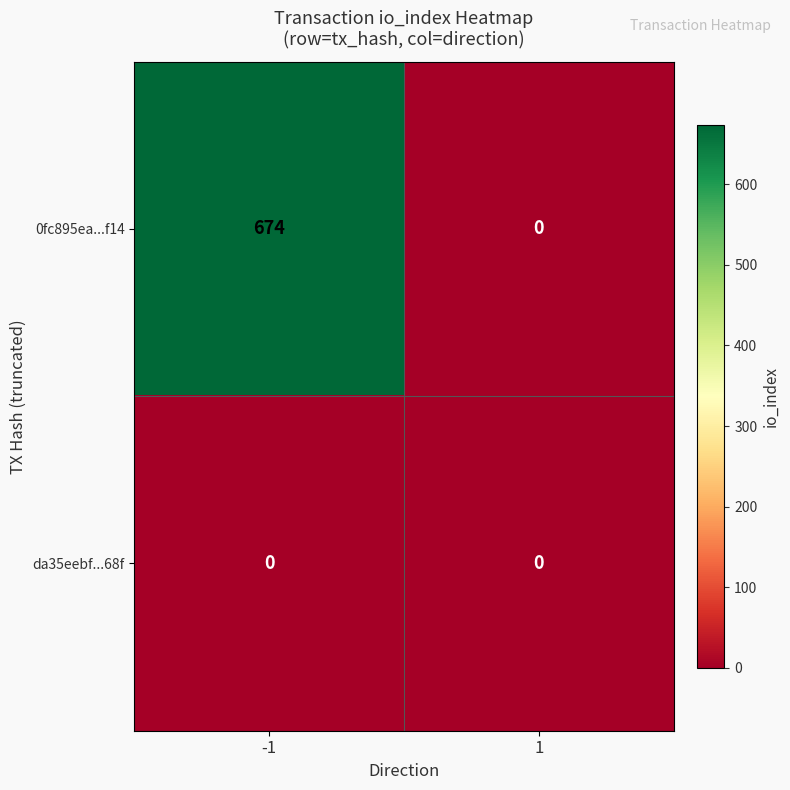

The value of 0fc895ea...f14 at 1 is 404. True or false?

False